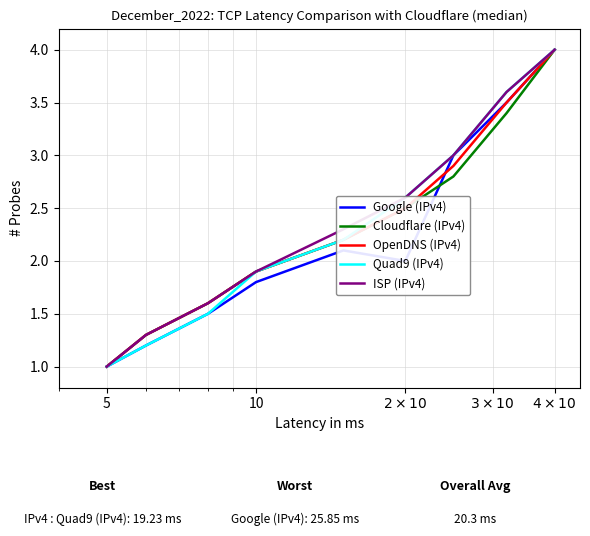

How many lines are shown in the chart?

5